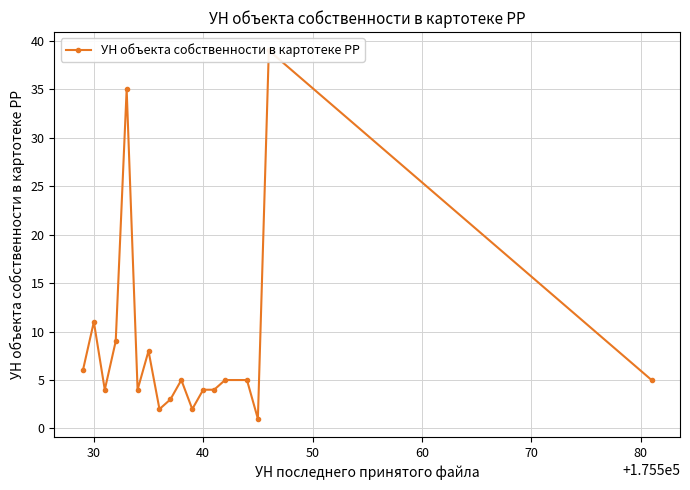

Reading left to right, what are all the values shown in this chart?

6	11	4	9	35	4	8	2	3	5	2	4	4	5	5	1	39	5